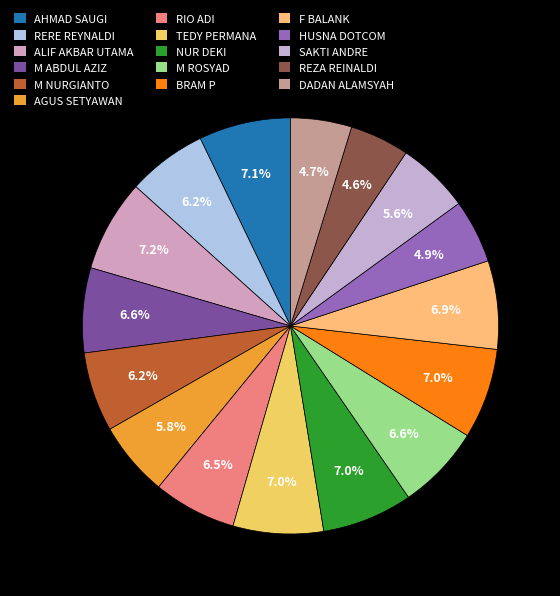

To the nearest percent, what is the combined percentage of M ABDUL AZIZ and TEDY PERMANA?

14%